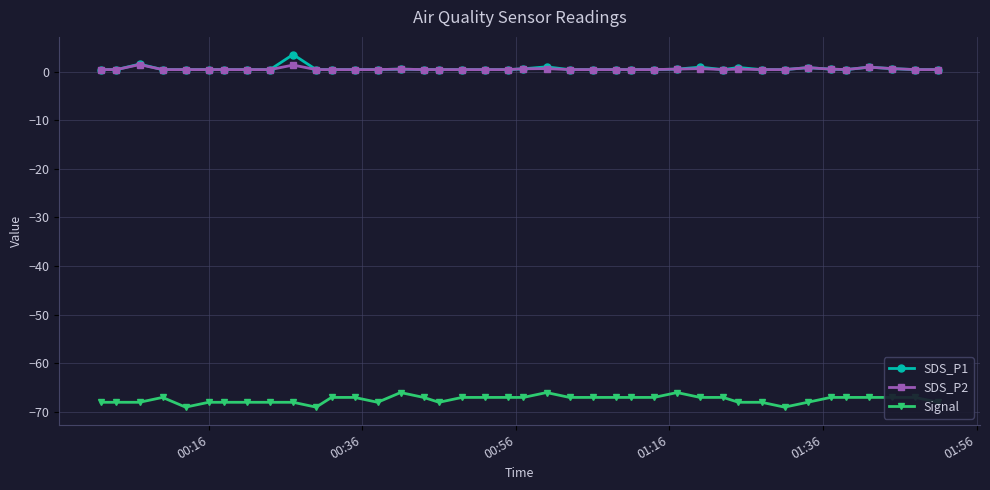

True or false: SDS_P1 and Signal intersect in this chart.

False